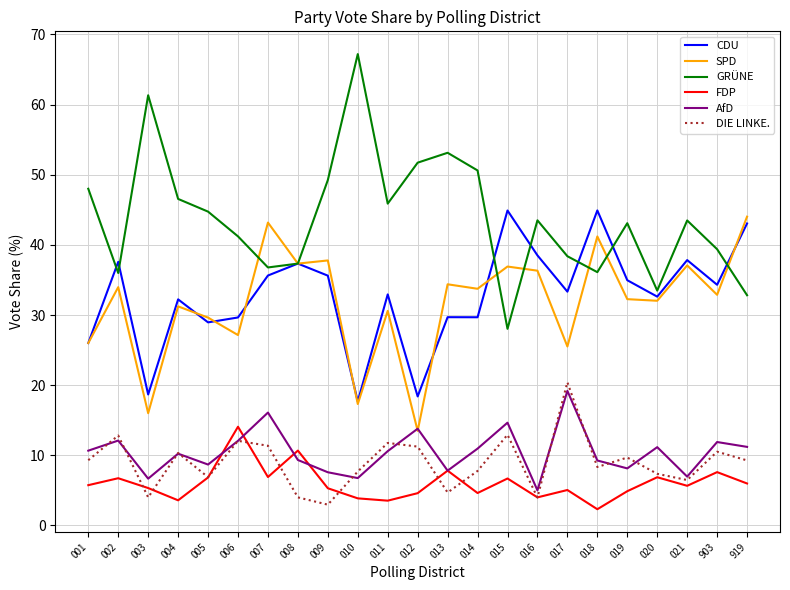

Which category has the highest value in the FDP series?

006